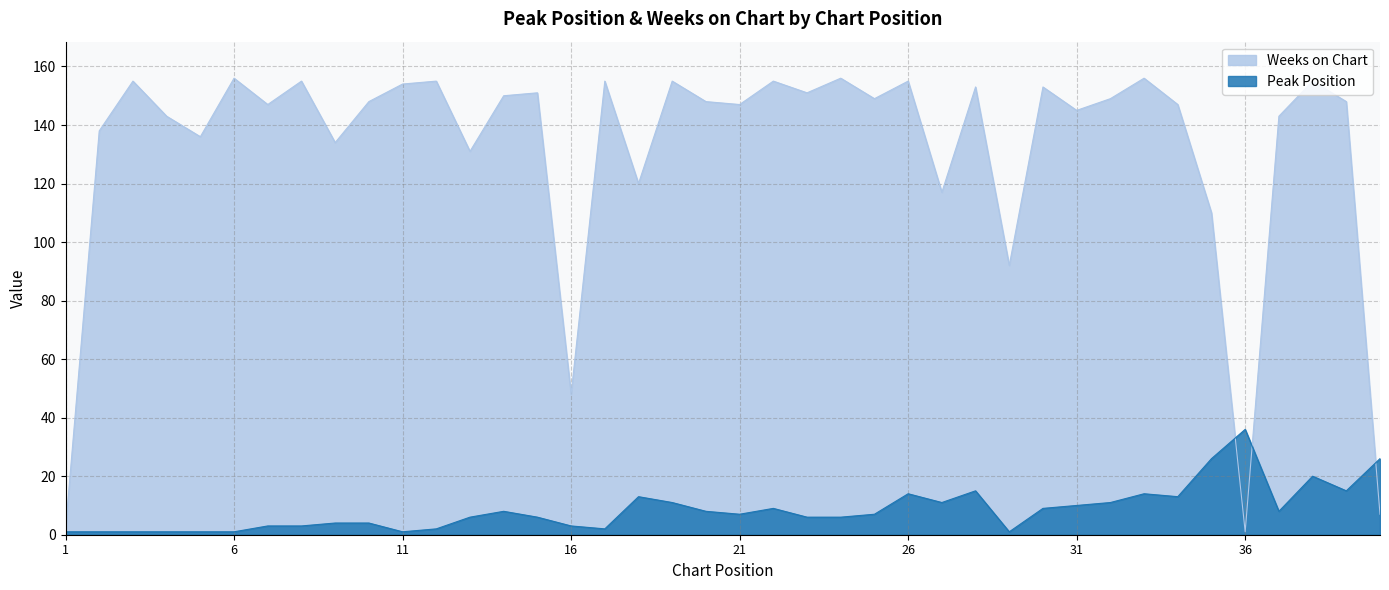

How many data points does each series have?

40